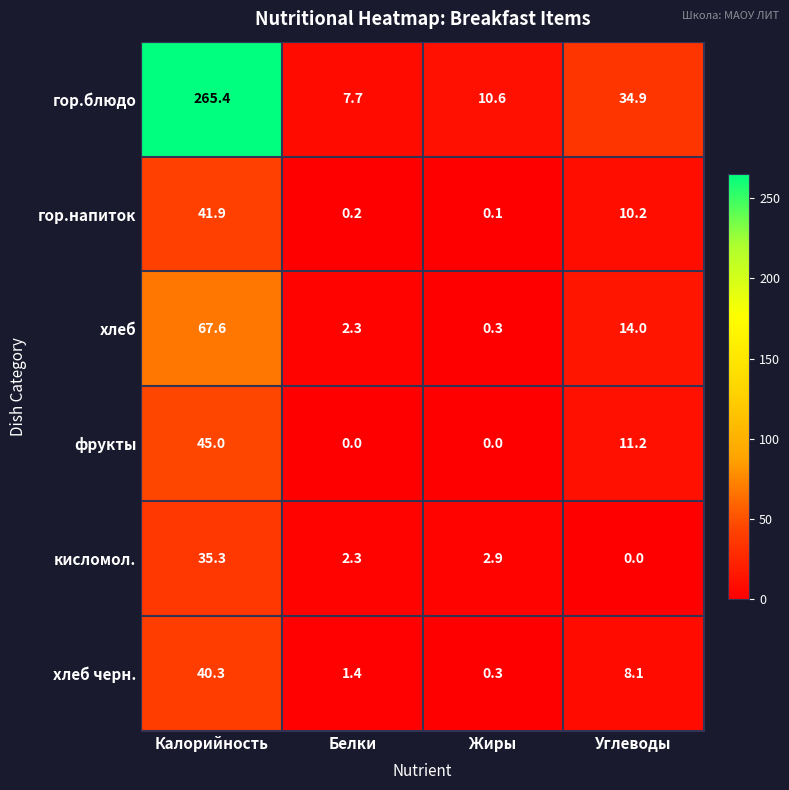

What is the total value across all series at Жиры?

14.2